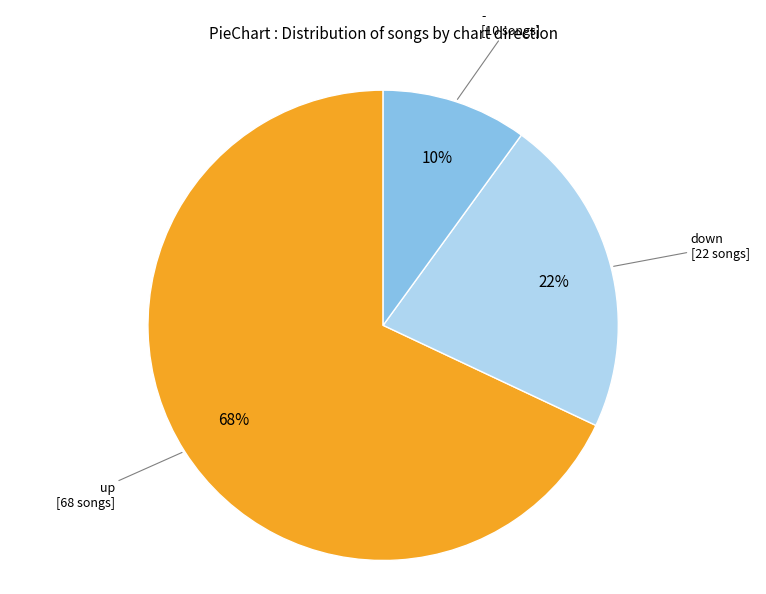

To the nearest percent, what is the average slice percentage?

33%